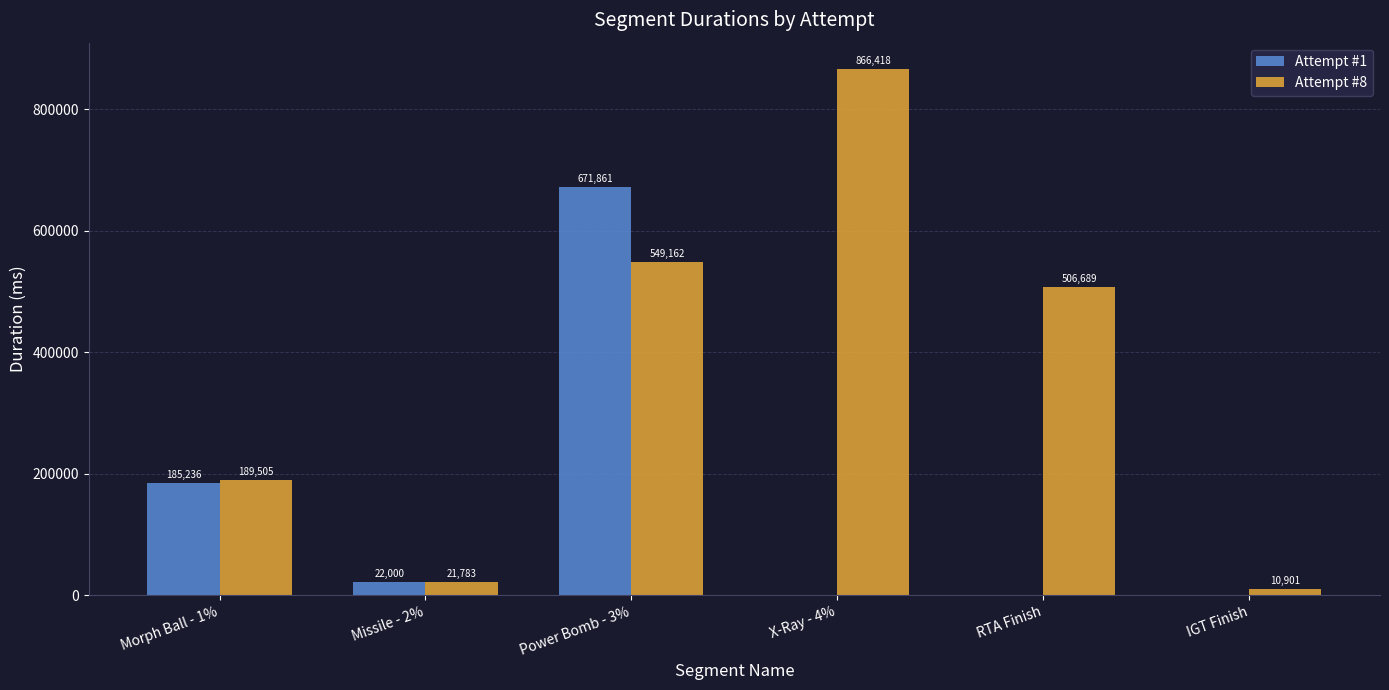

Reading left to right, what are all the values shown in this chart?

Attempt #1: 185236	22000	671861	0	0	0
Attempt #8: 189505	21783	549162	866418	506689	10901